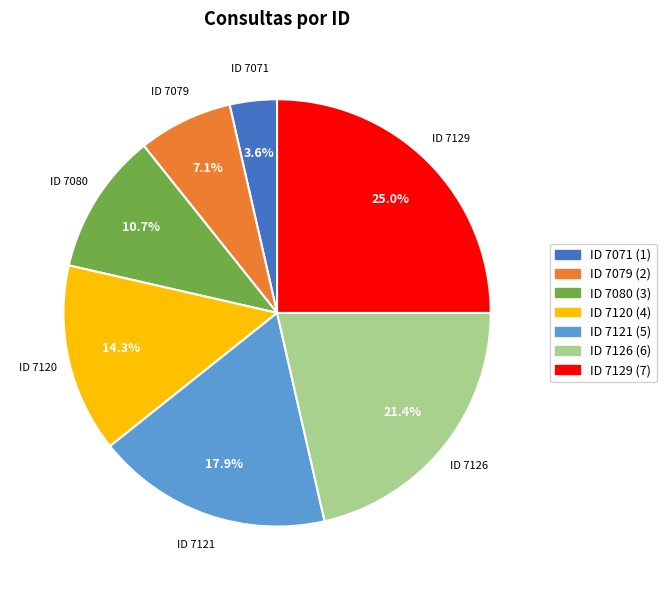

Does any single category account for the majority?

No